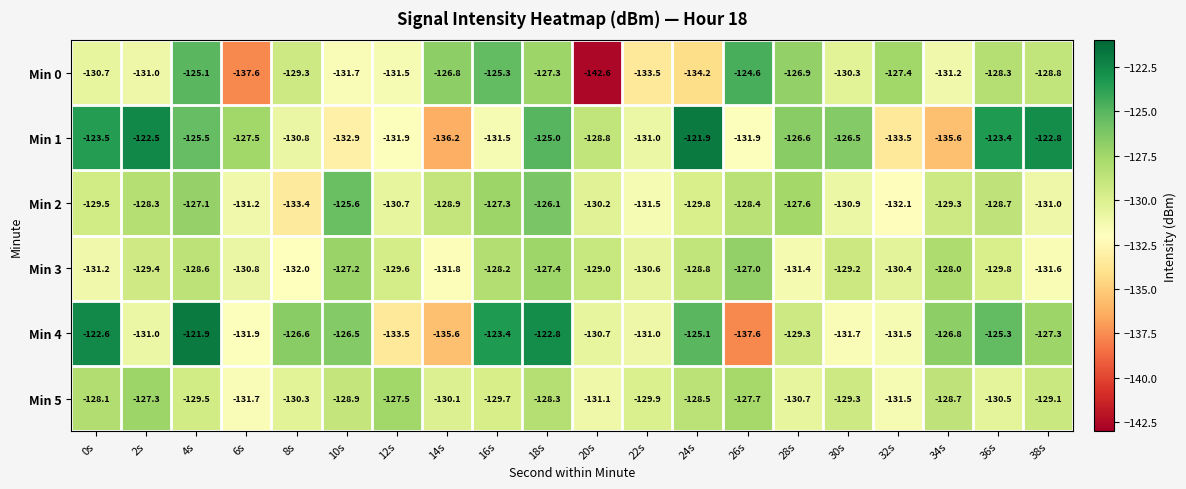

True or false: Min 0 has a value of -137.6 at 6s.

True